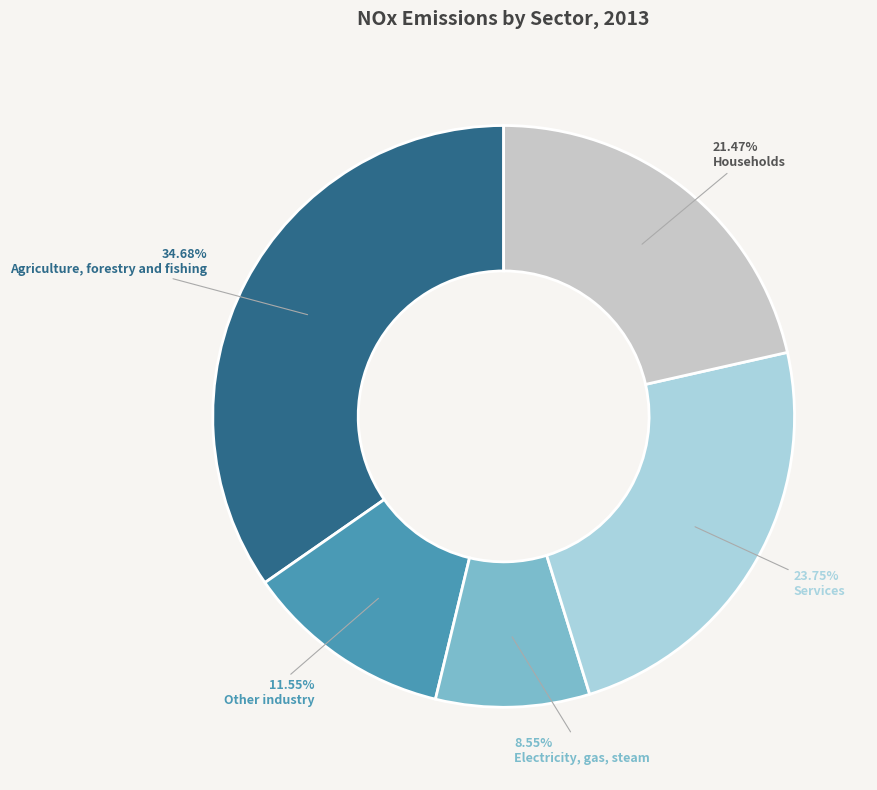

To the nearest percent, what percentage of the pie is Electricity, gas, steam?

9%